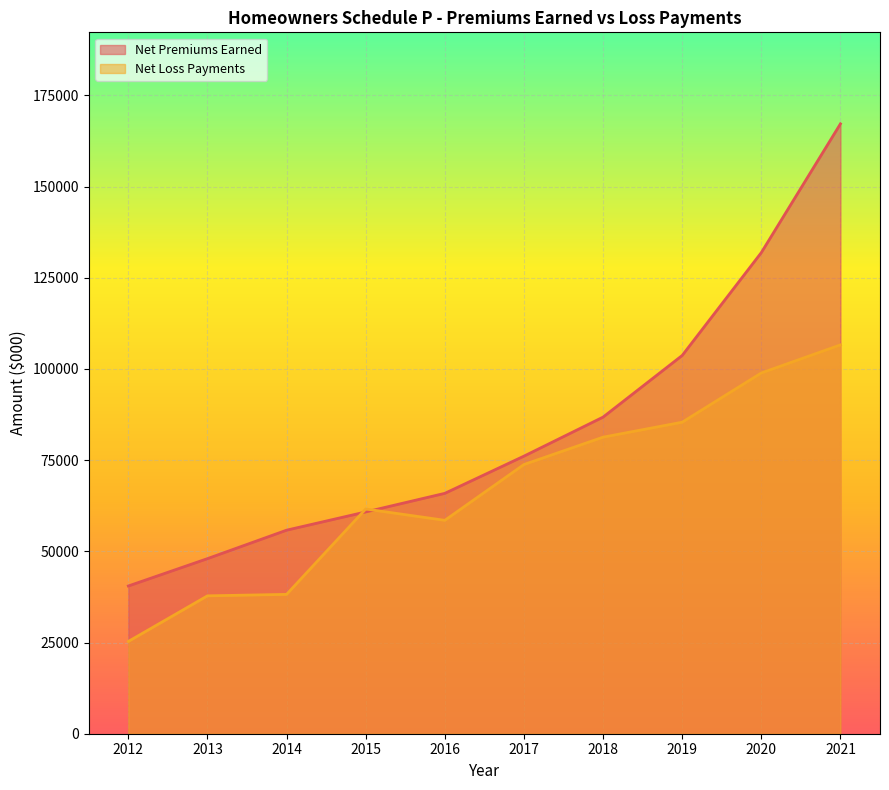

The Net Premiums Earned series shows 60800 at 2015. True or false?

True